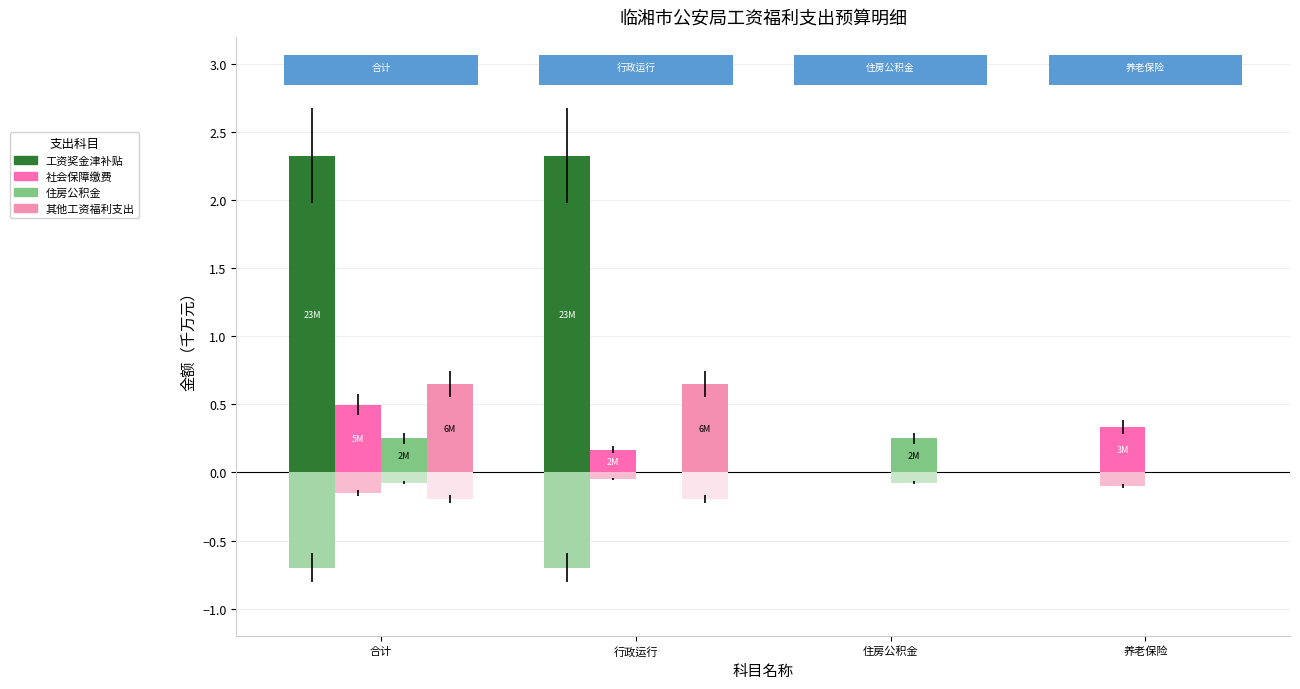

Which has a higher value, 养老保险 or 行政运行?

行政运行